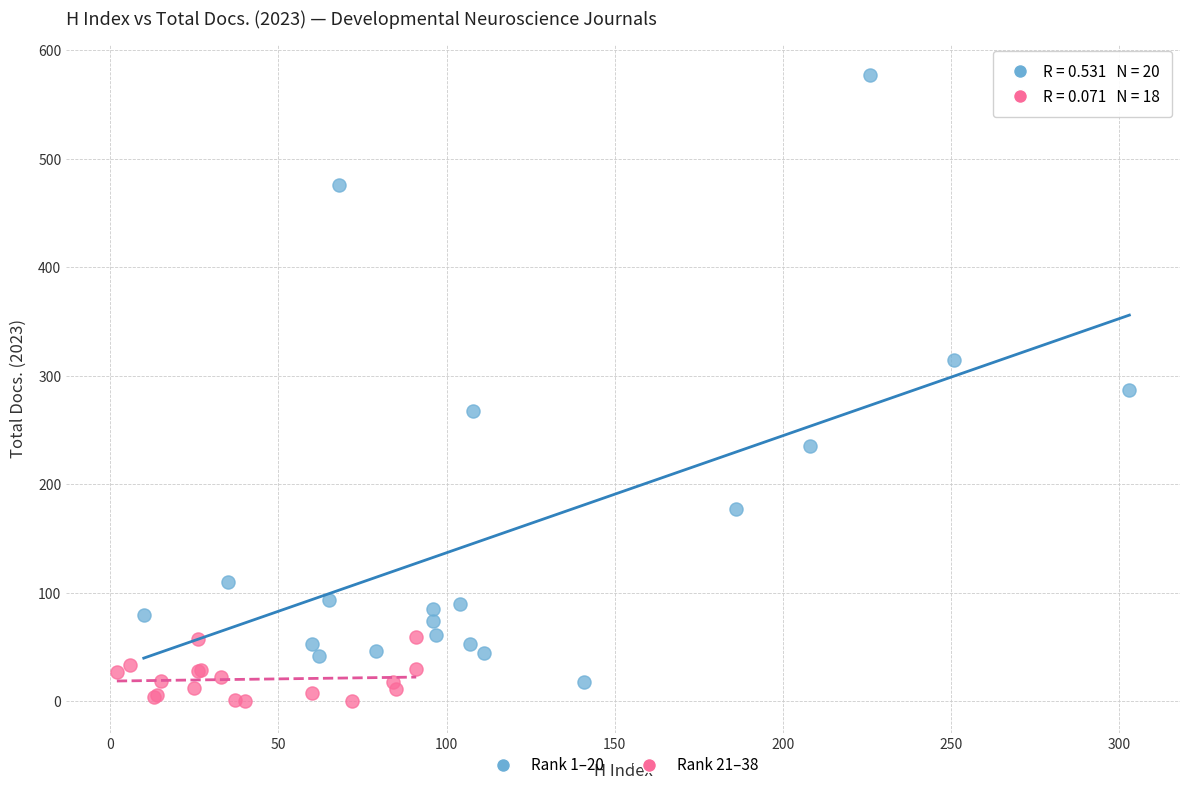

Which series contains the highest Y value?

Rank 1–20